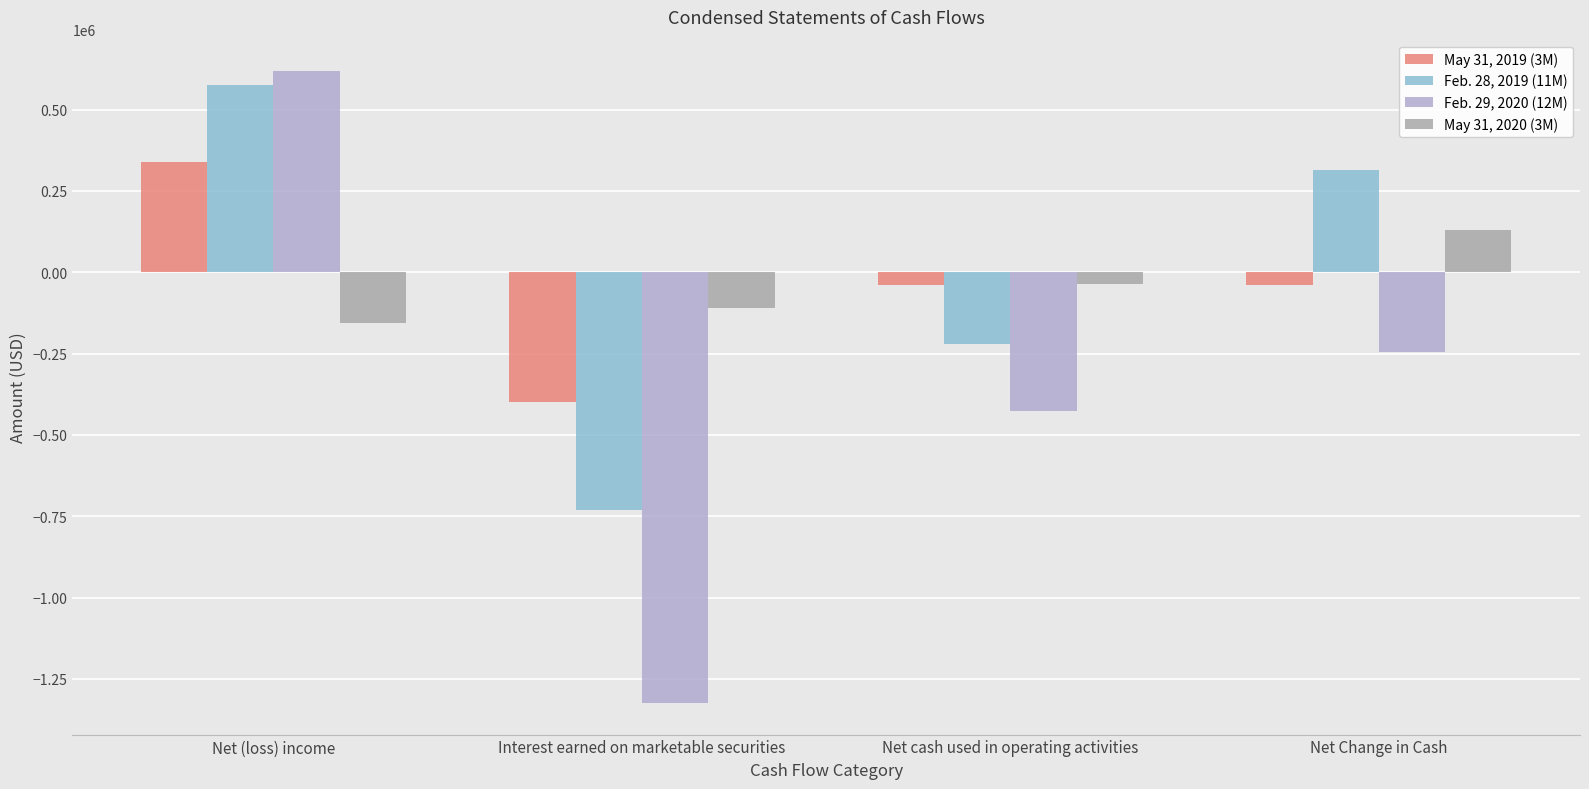

What position from the left is Net Change in Cash?

4